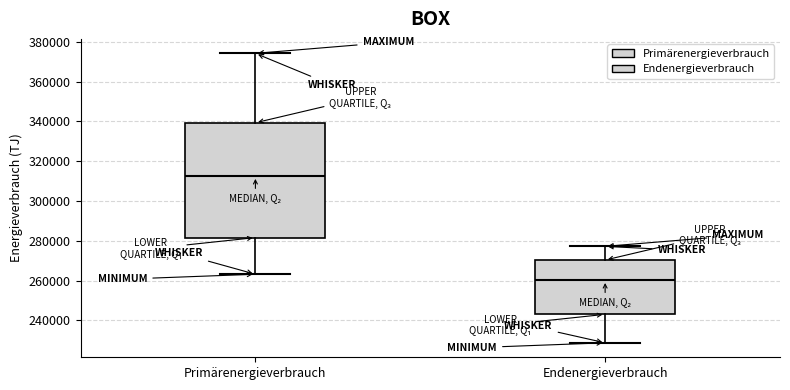

Reading left to right, transcribe this box plot: for each box, give where its median line is, the range the box spans, and where its two whiskers end, as read against the y-axis. The values are not printed on the chart, so give them approximately, as read against the axis.

Primärenergieverbrauch: median 312000, box 282000 to 340000, whiskers 264000 to 374000
Endenergieverbrauch: median 260000, box 242000 to 270000, whiskers 228000 to 278000